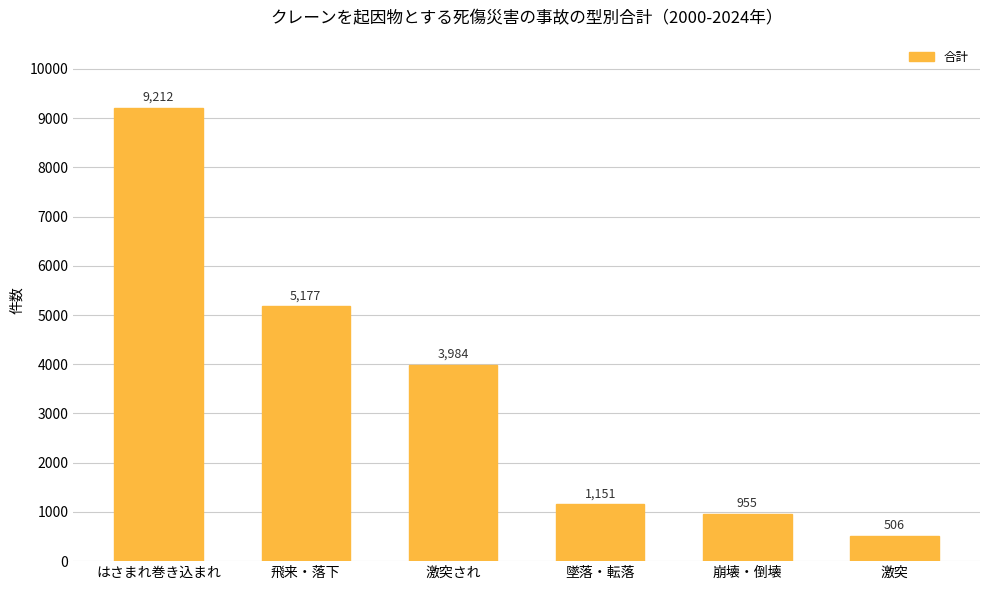

Count the number of data series in this chart.

1